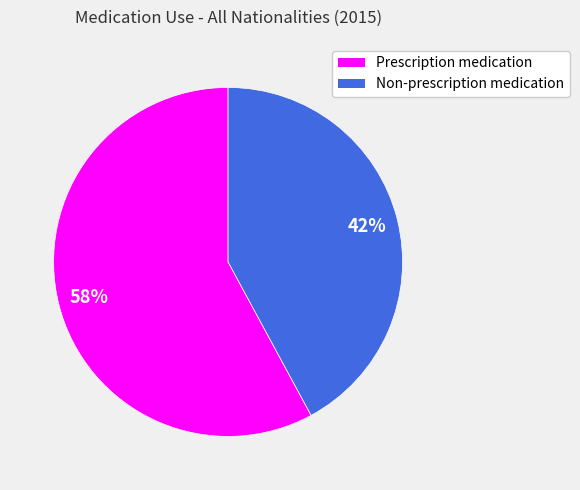

Is the sum of Non-prescription medication and Prescription medication greater than half?

Yes